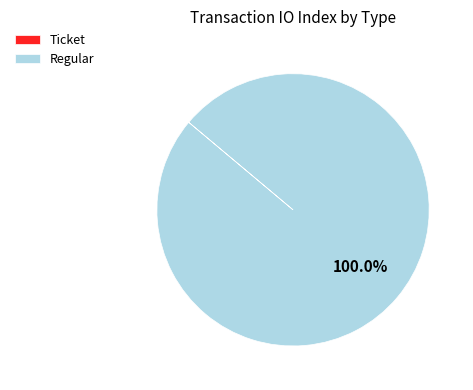

Which category has the biggest portion of the pie?

Regular